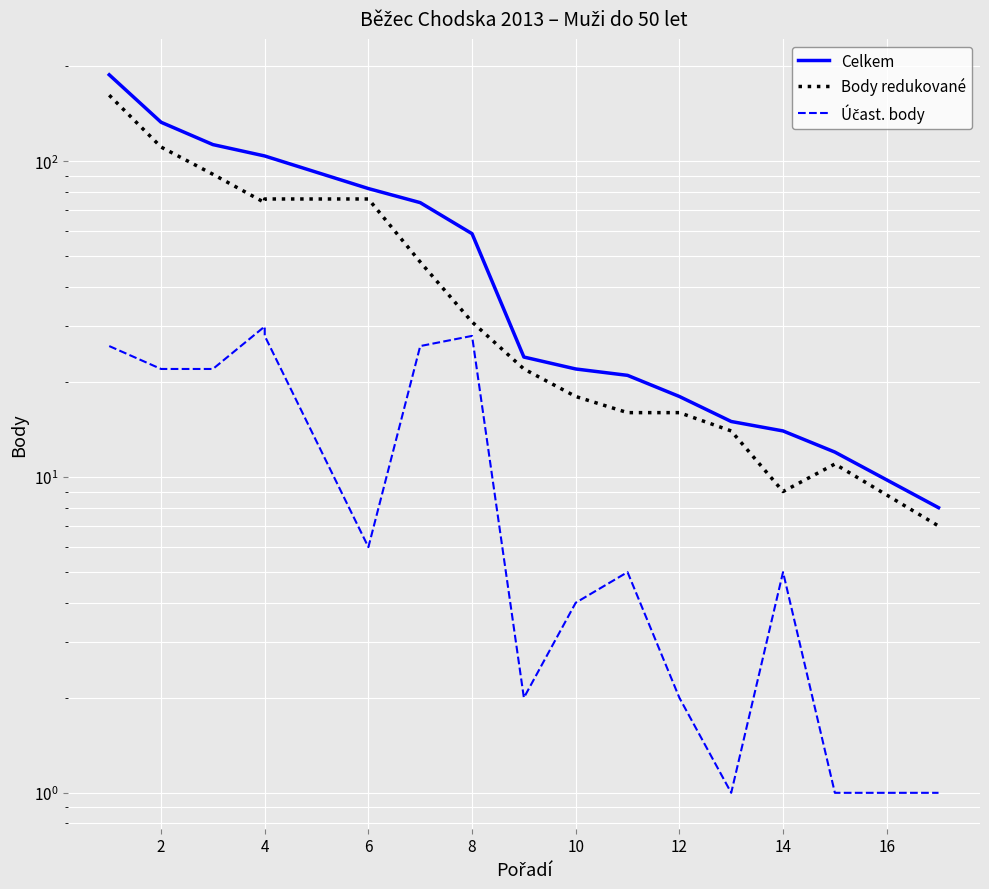

What is the greatest value displayed?

188